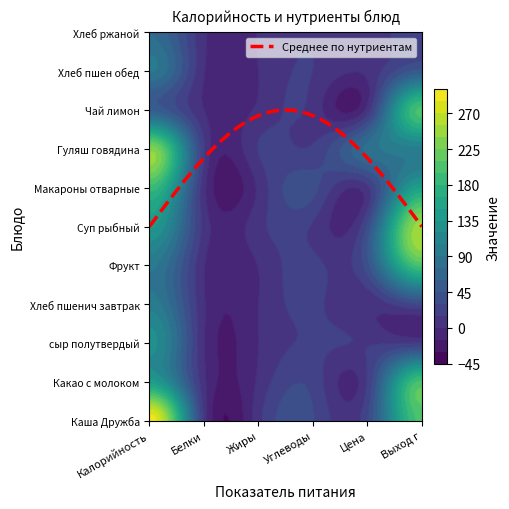

Count the number of data series in this chart.

11